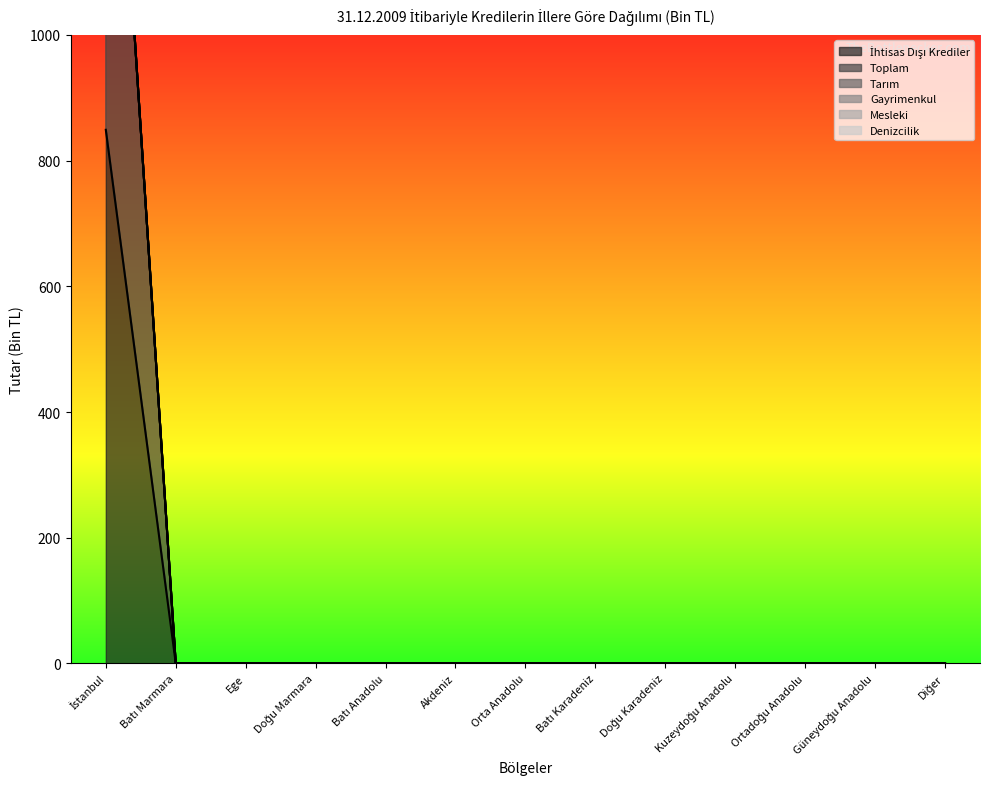

What are all the series names shown in the legend?

İhtisas Dışı Krediler, Toplam, Tarım, Gayrimenkul, Mesleki, Denizcilik